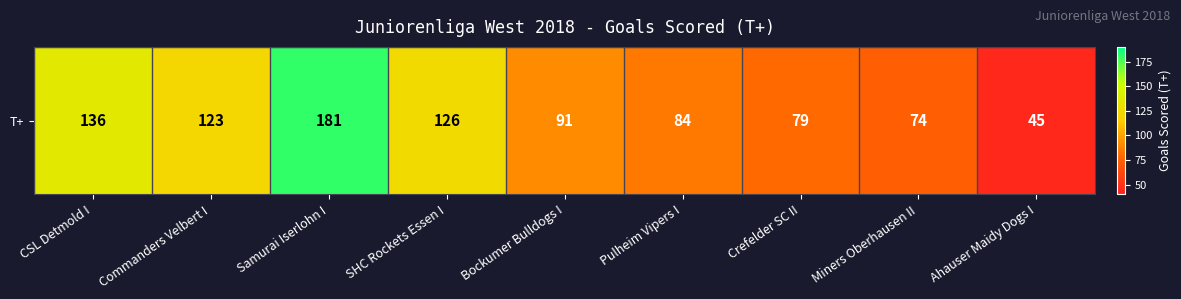

What is the sum of the values at Commanders Velbert I and Pulheim Vipers I?

207